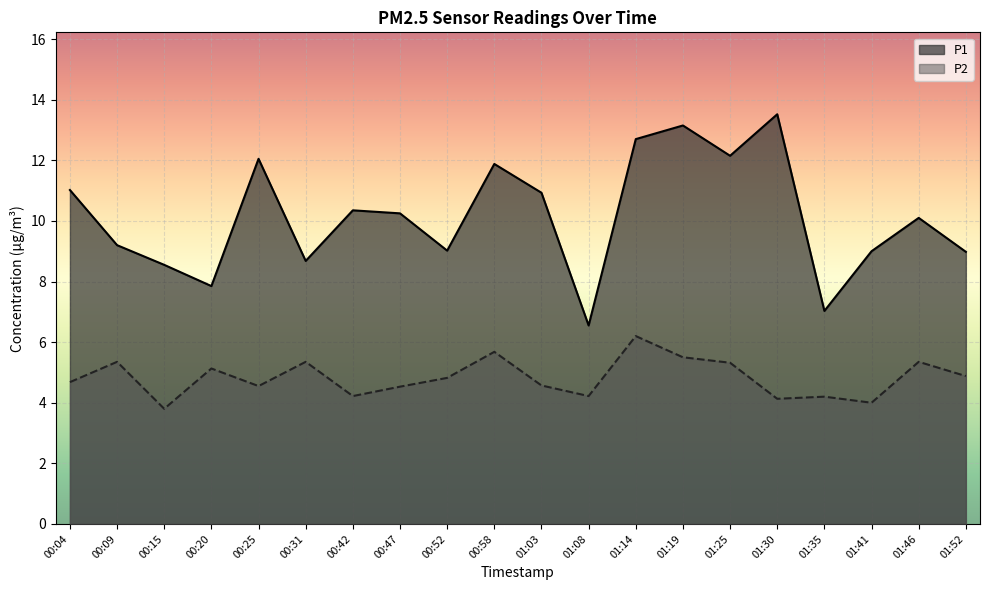

True or false: P2 has a value of 7.9 at 00:52.

False